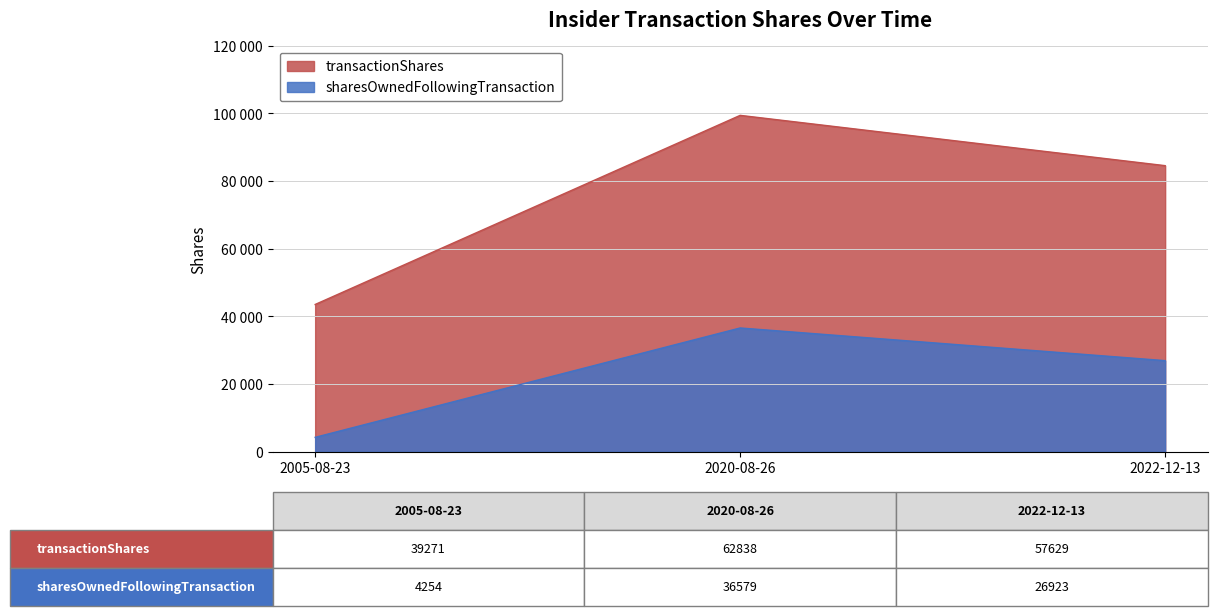

Between 2005-08-23 and 2020-08-26, which is larger?

2020-08-26